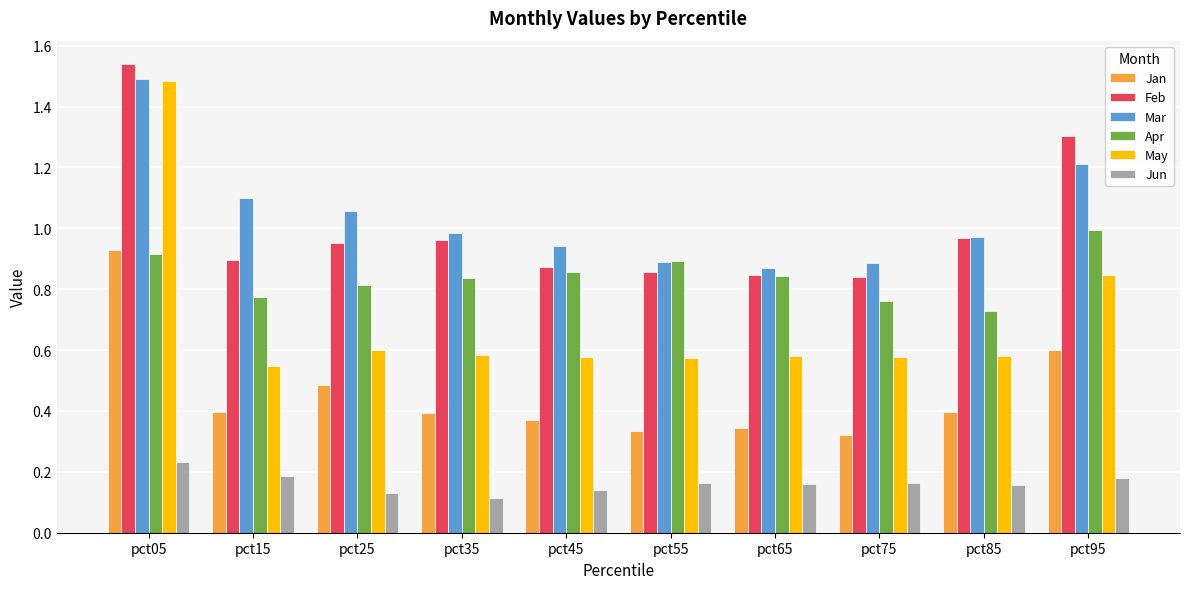

Which category has the highest value across all series?

pct05